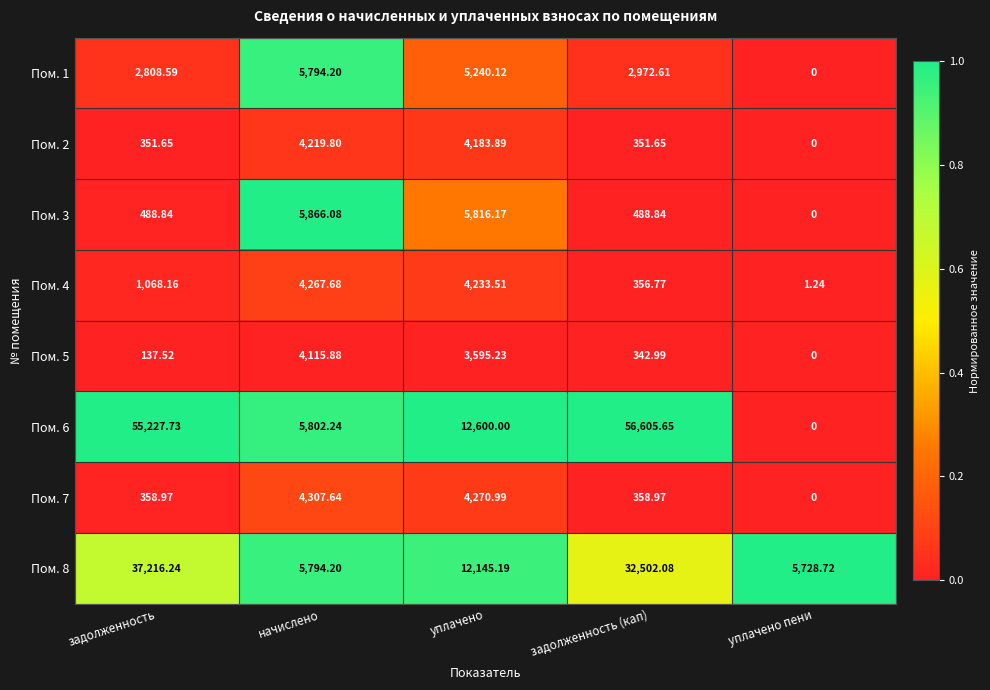

What is the difference between the highest and lowest values at уплачено пени?

5728.7